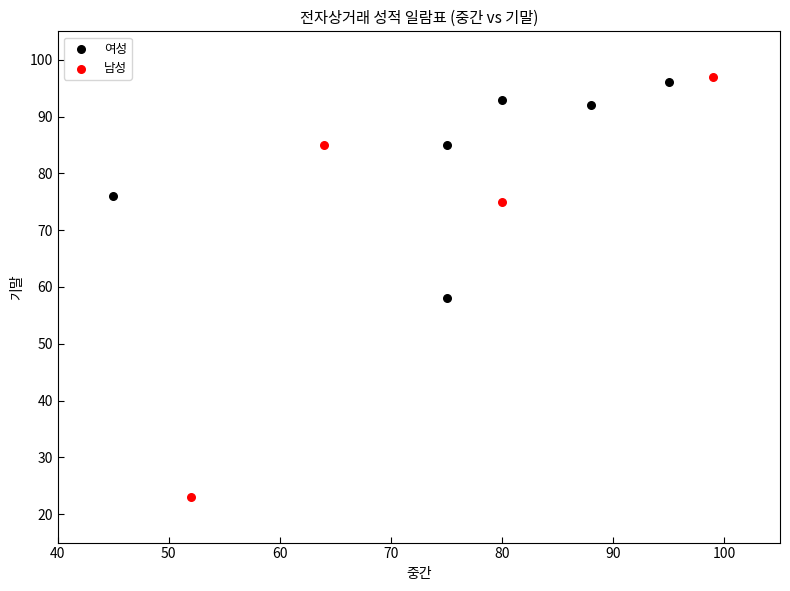

Which series contains the lowest Y value?

남성